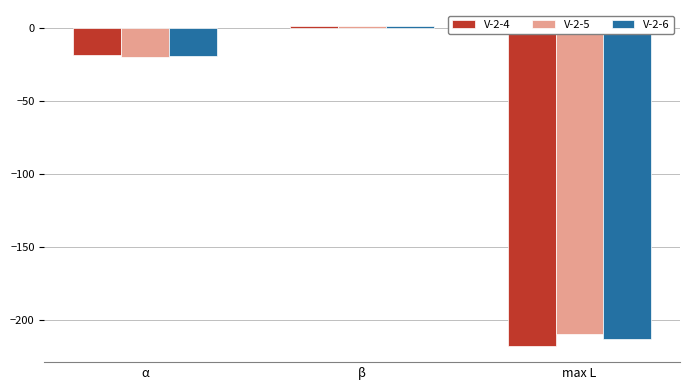

List the labels in order of V-2-6 value, smallest first.

max L, α, β